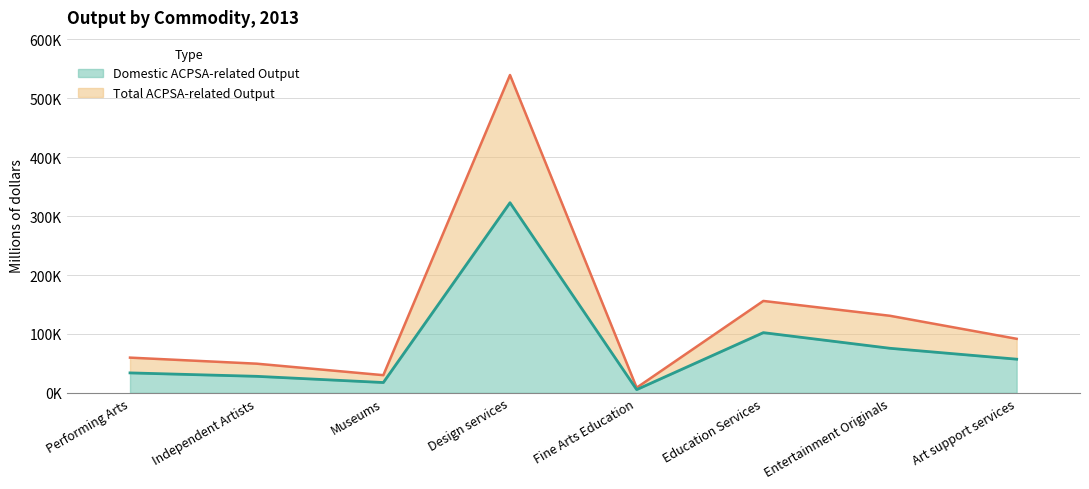

What position from the left is Education Services?

6